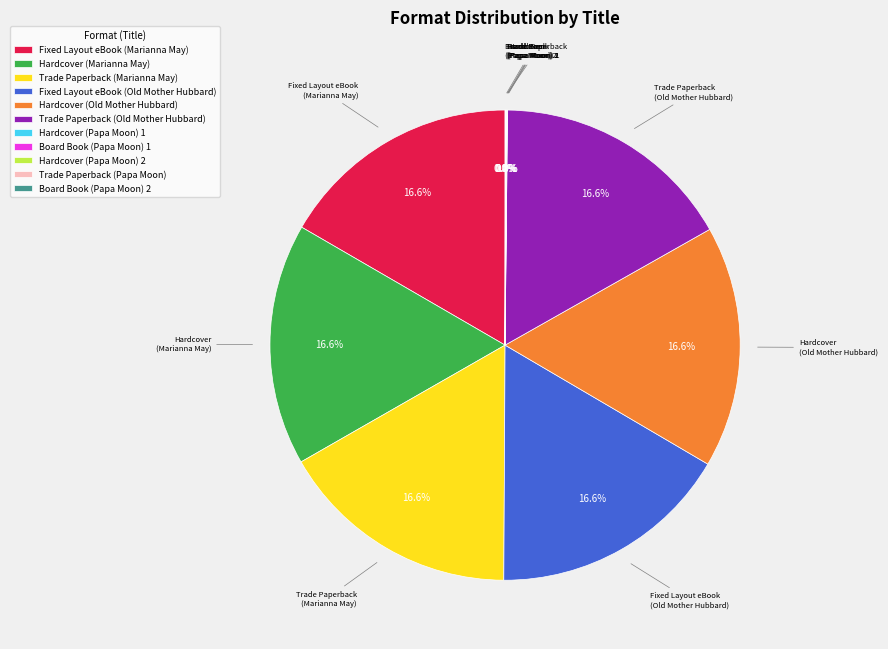

Is there any slice that represents more than half of the pie?

No